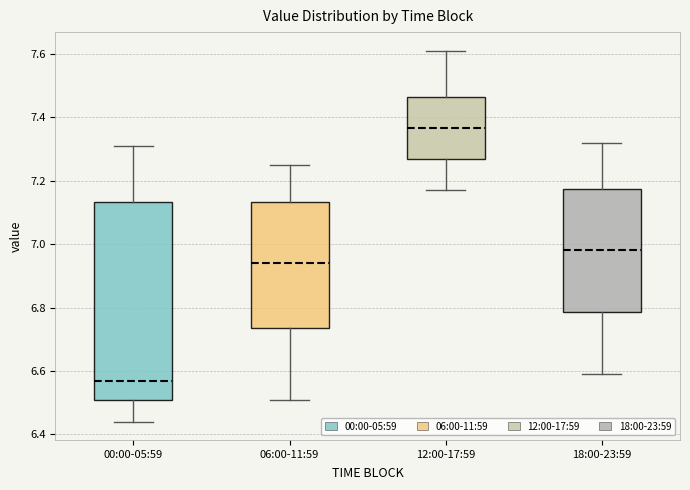

Reading left to right, read every box against the y-axis: the position of its median line, the range the box covers, and the ends of its whiskers. The values are not printed on the chart, so give them approximately, as read against the axis.

00:00-05:59: median 6.58, box 6.52 to 7.14, whiskers 6.44 to 7.32
06:00-11:59: median 6.94, box 6.74 to 7.14, whiskers 6.52 to 7.26
12:00-17:59: median 7.36, box 7.26 to 7.46, whiskers 7.18 to 7.62
18:00-23:59: median 6.98, box 6.78 to 7.18, whiskers 6.60 to 7.32